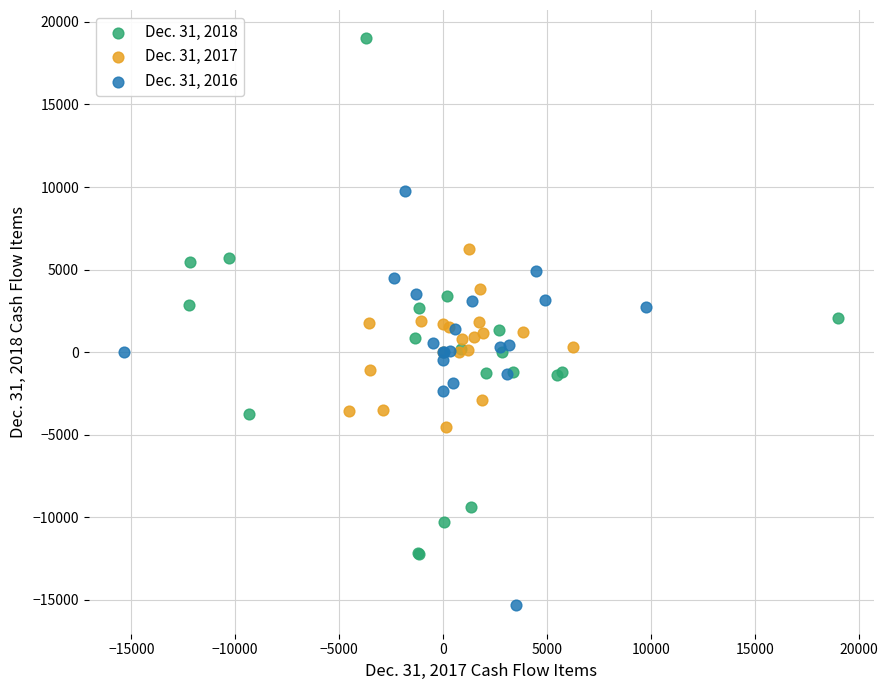

Which series contains the highest Y value?

Dec. 31, 2018